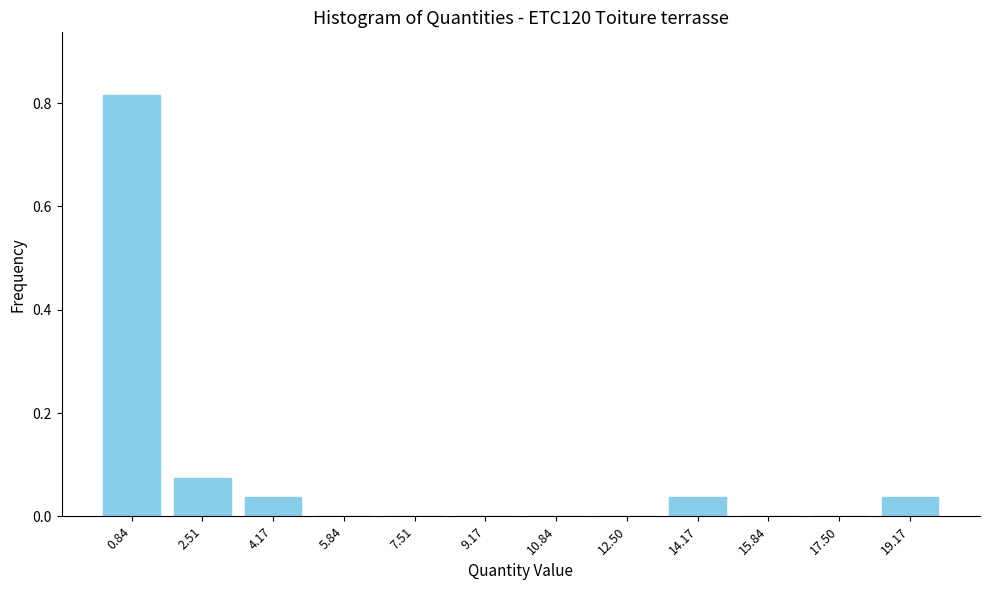

What is the sum of all values?

1.0